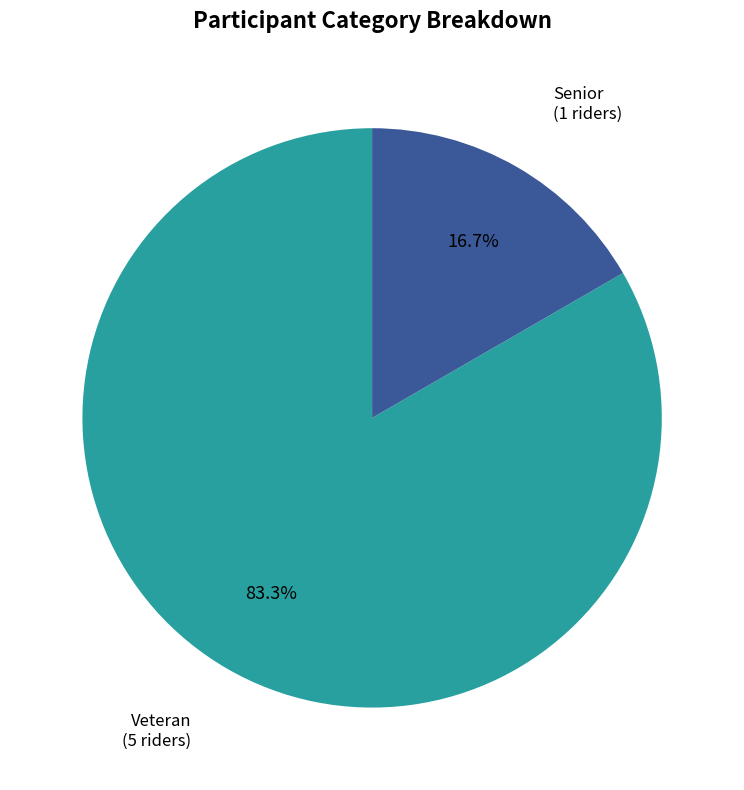

To the nearest percent, what is the difference between the Veteran and Senior slice percentages?

67%